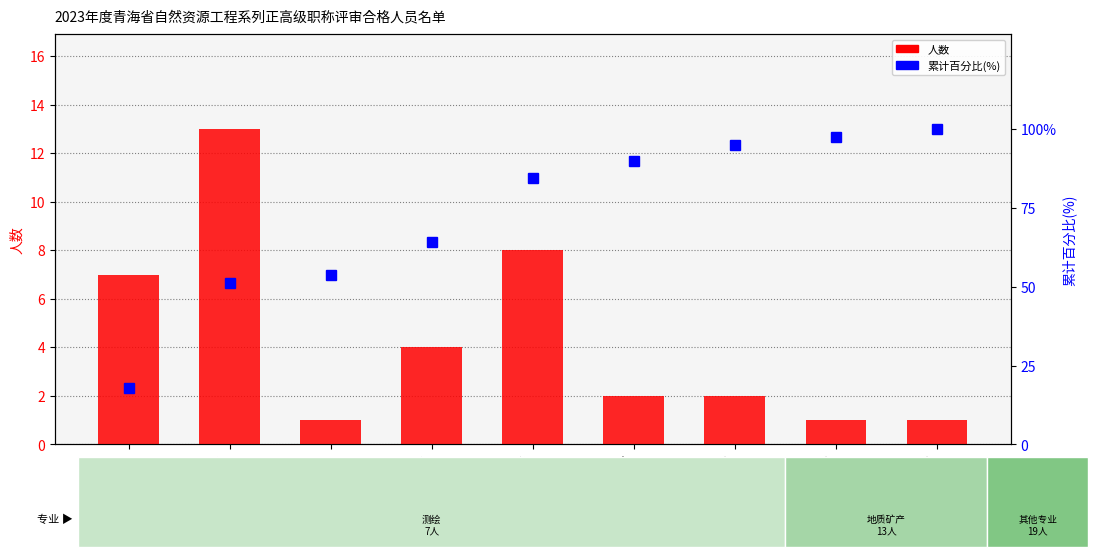

Is the value of 累计百分比(%) at 物化探 greater than the value of 人数 at 选矿?

Yes